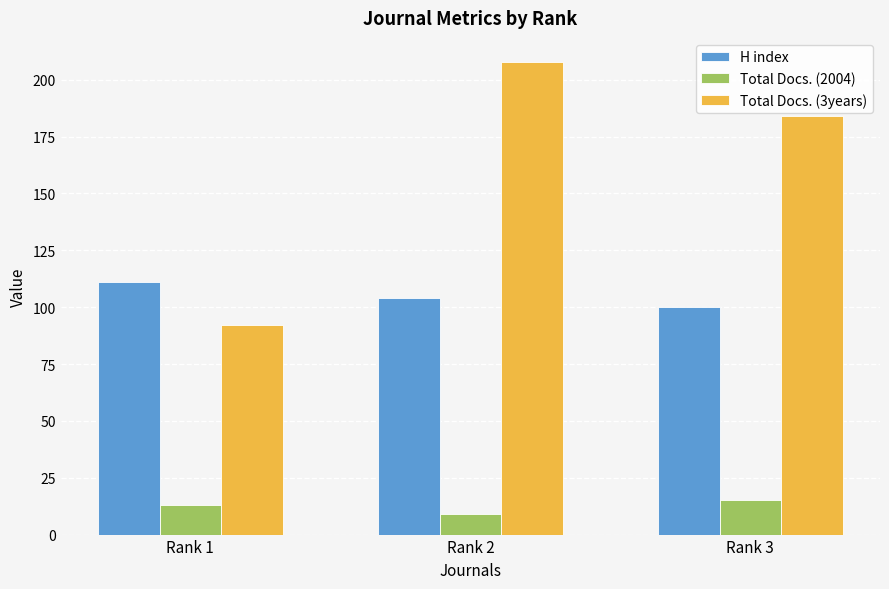

How many values in the Total Docs. (3years) series are below 184?

1